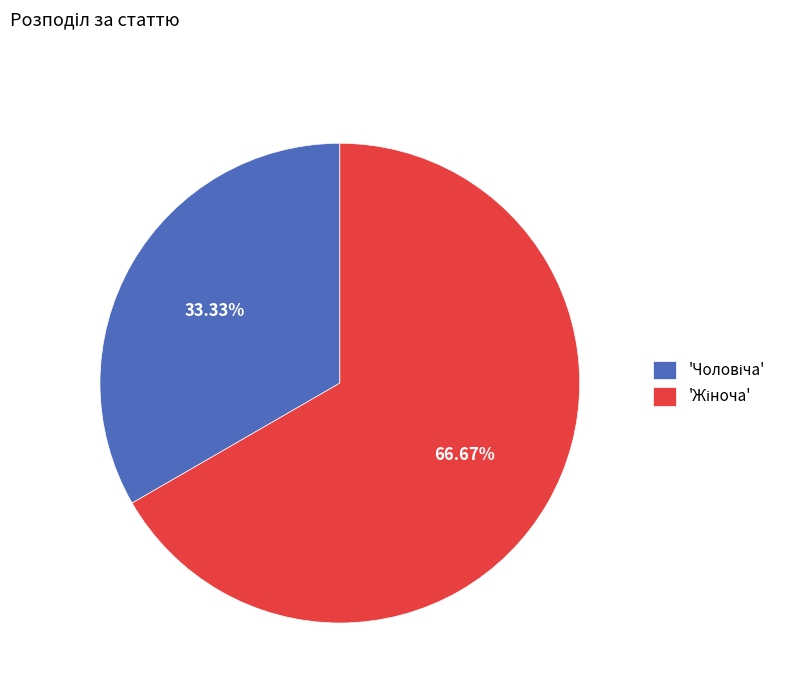

To the nearest percent, what is the difference between the largest and smallest slice percentages?

33%